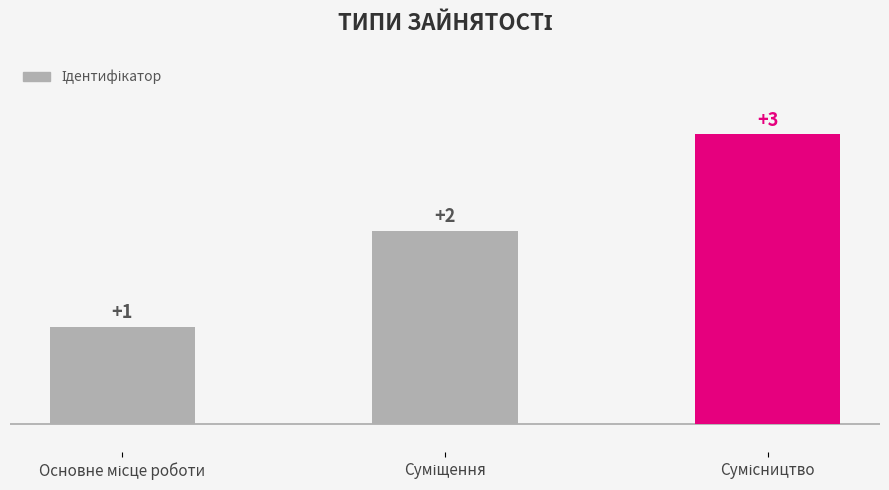

Count the number of categories in the chart.

3